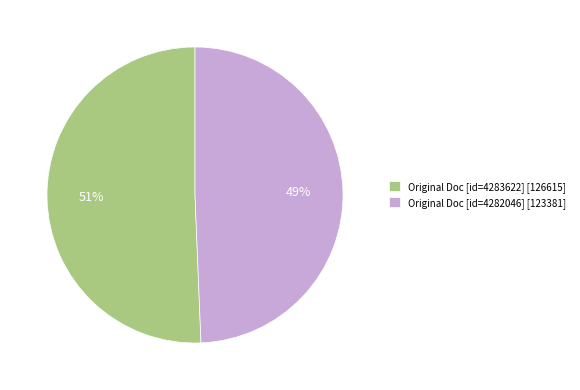

To the nearest percent, what is the average slice percentage?

50%